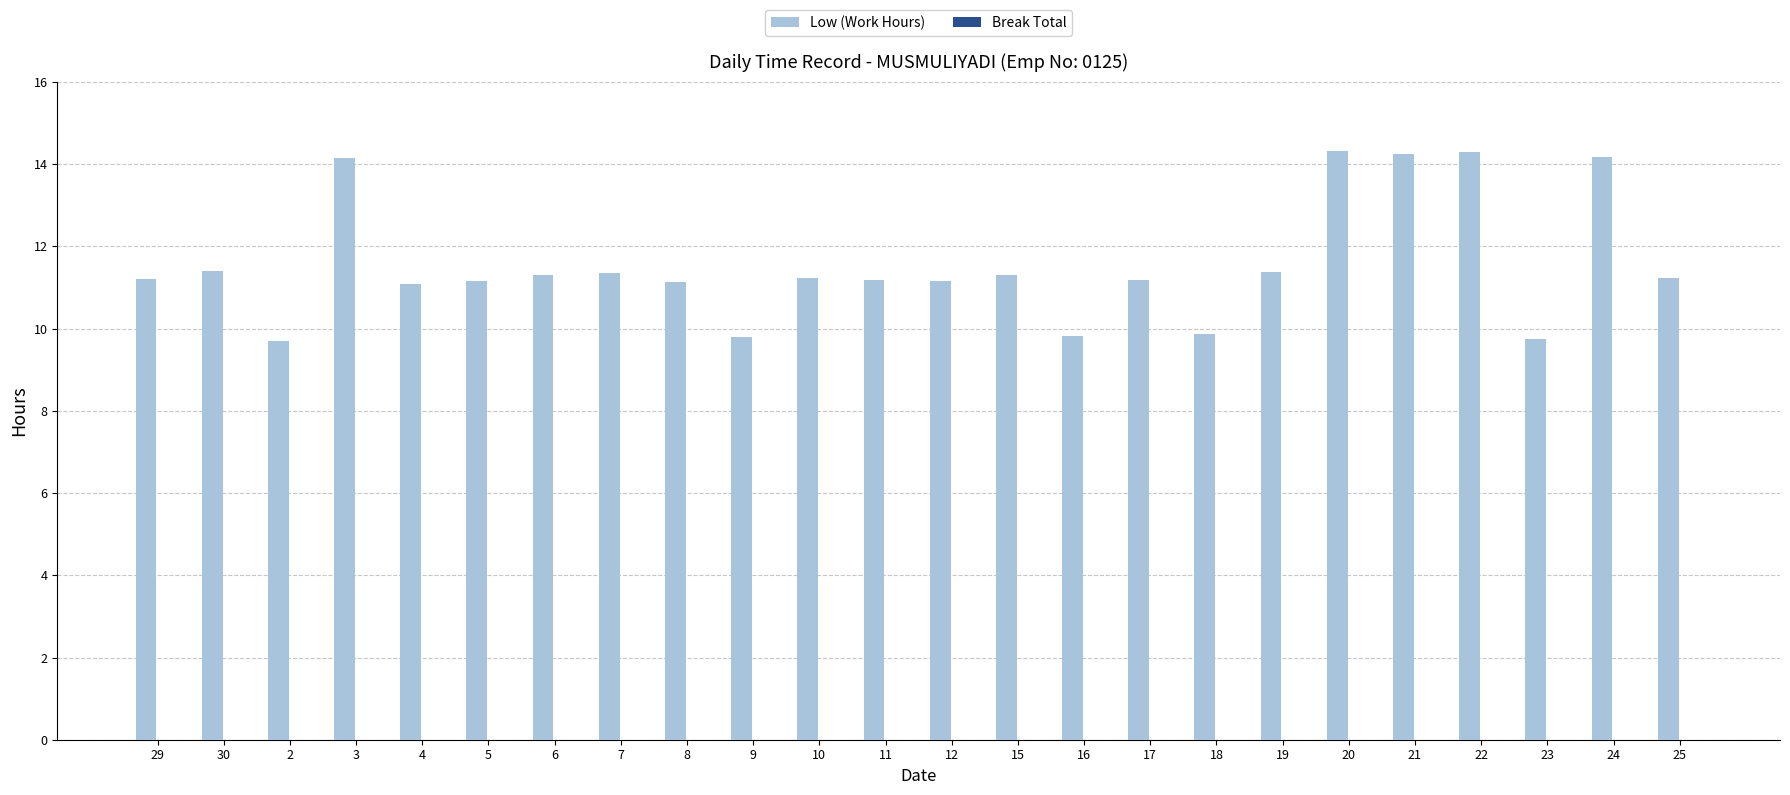

What is the ratio of the value at 8 to the value at 16?

1.1